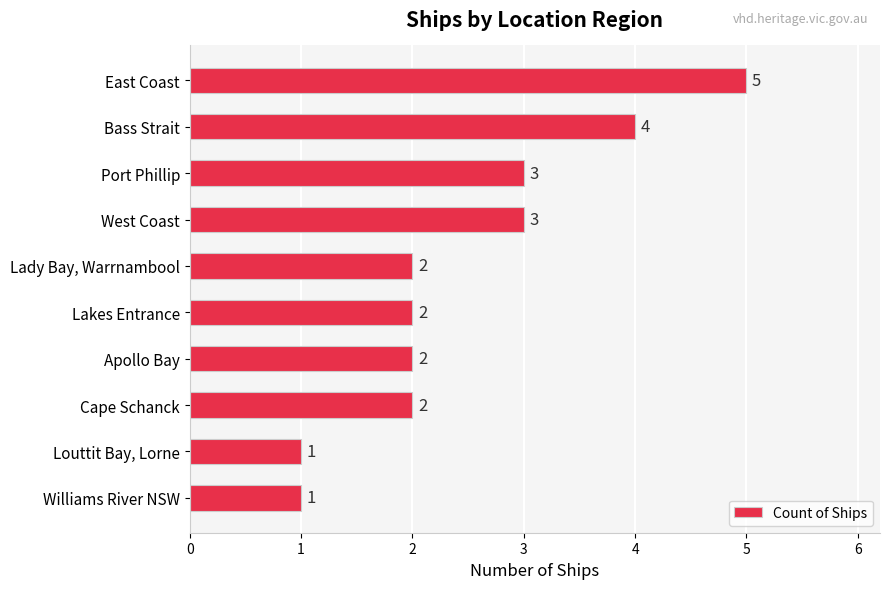

What is the label of the 10th bar from the top?

Williams River NSW